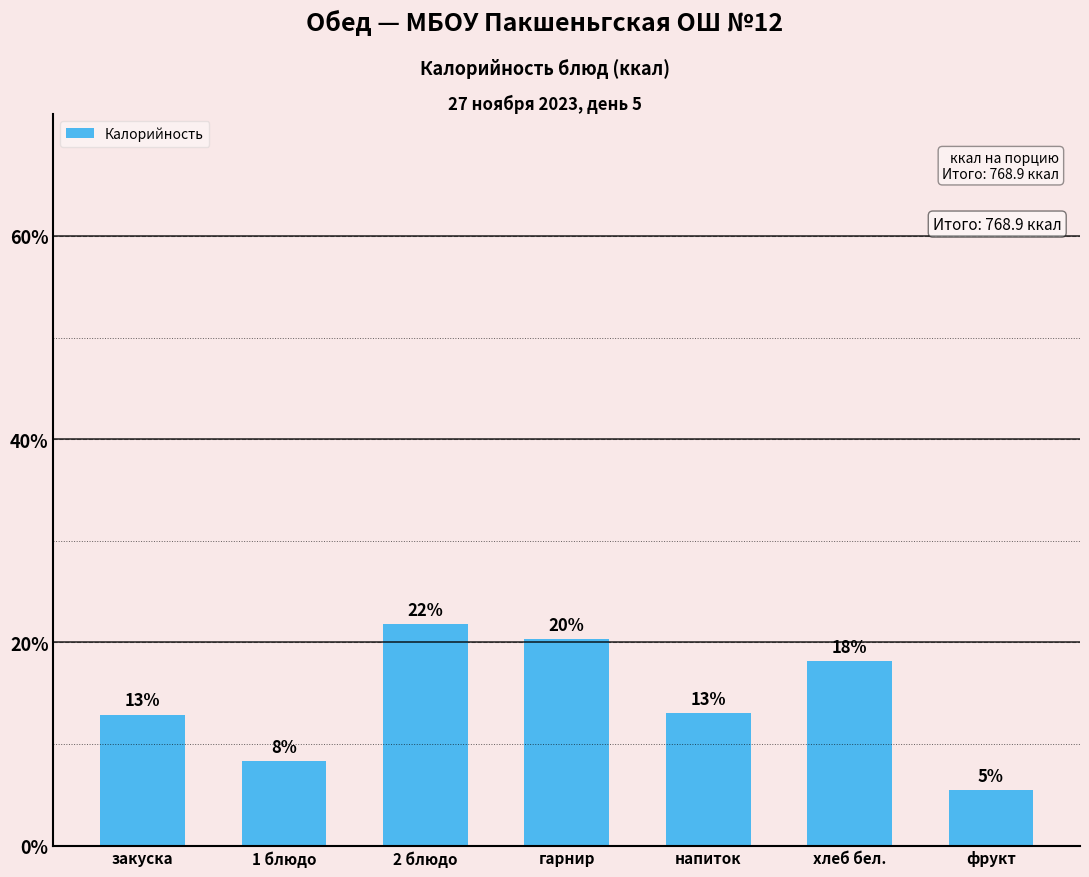

Are the bars horizontal?

No